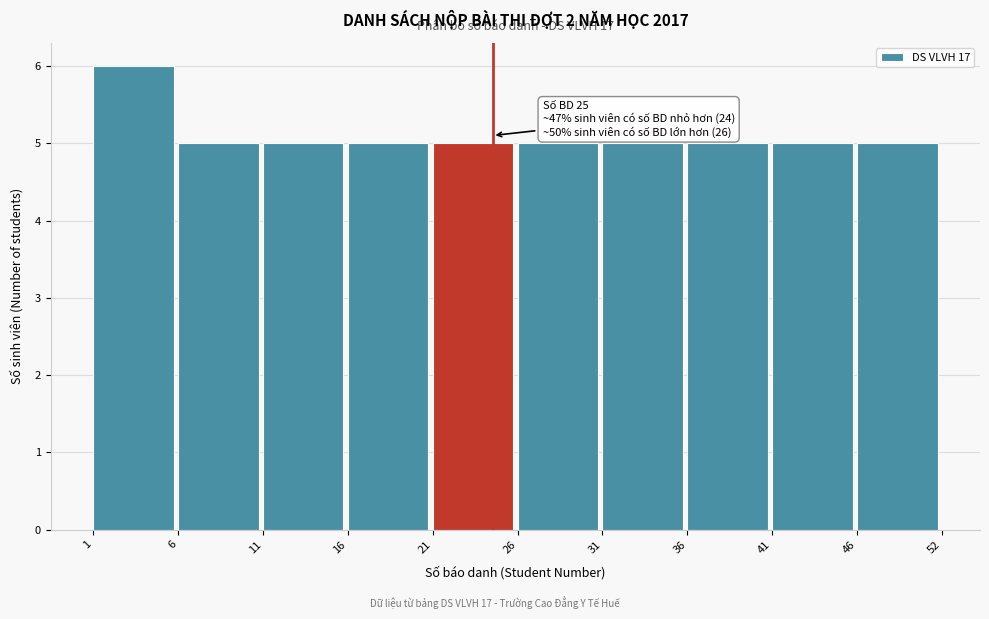

Reading right to left, what are all the values shown in this chart?

5	5	5	5	5	5	5	5	5	6